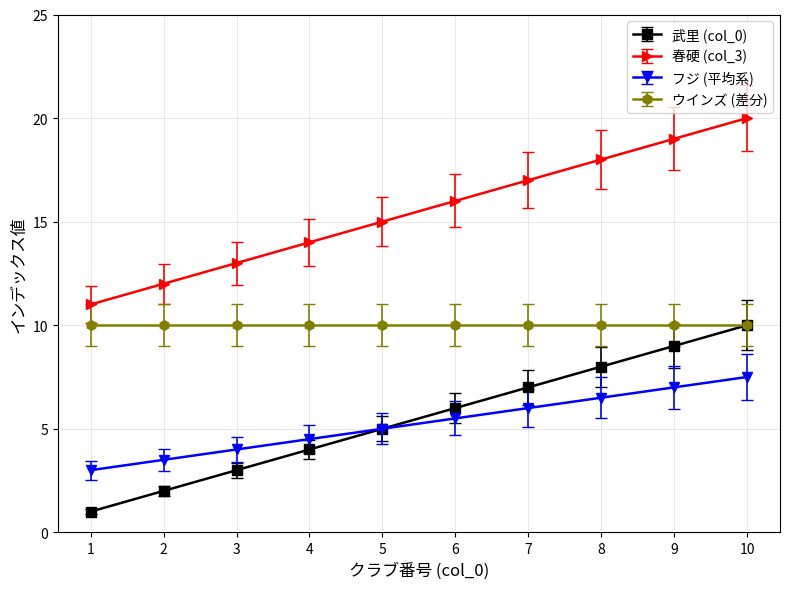

At which category is the sum across all series the highest?

10